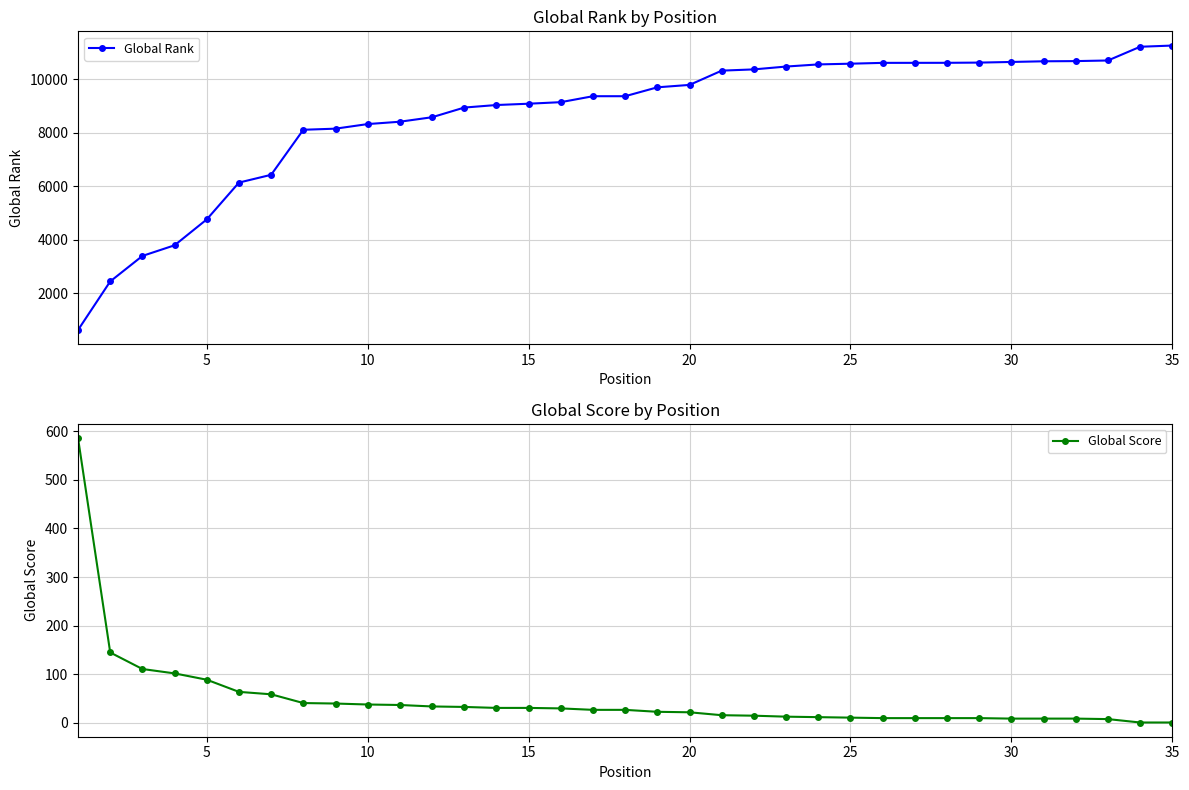

What is the lowest value of the Global Rank series?

620